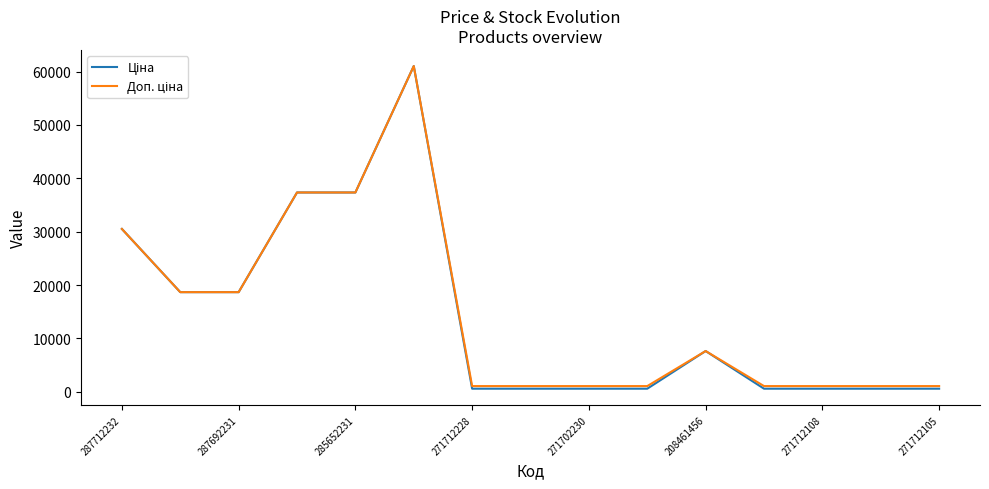

What is the maximum value shown in the chart?

61024.7